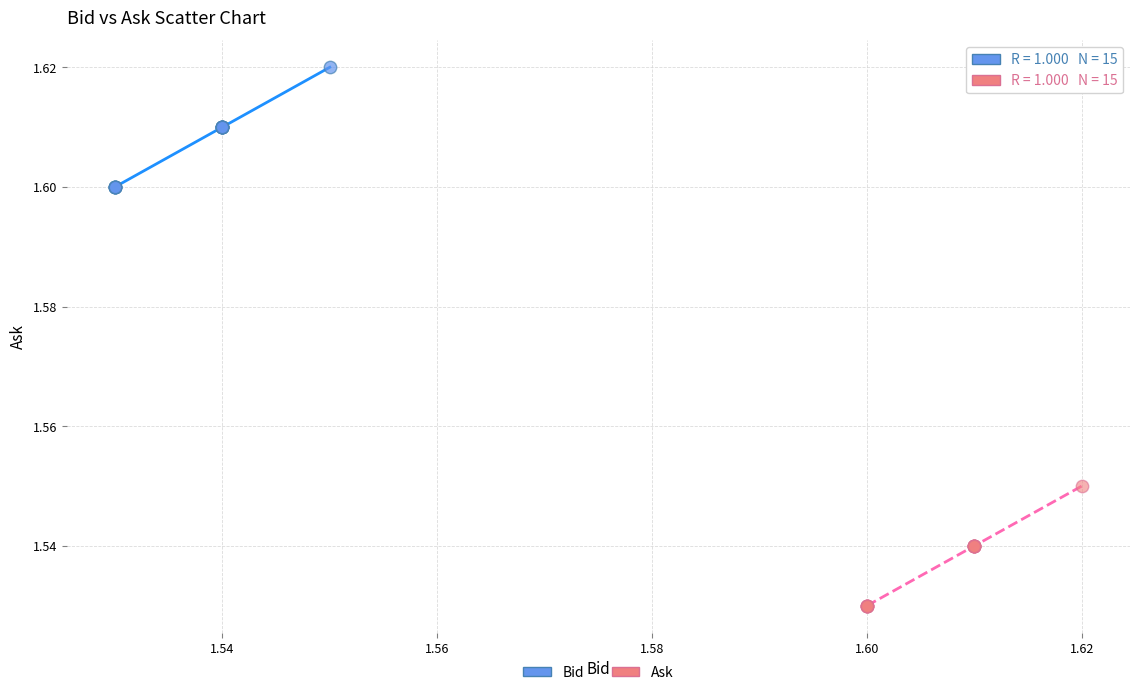

Which series reaches the maximum Y coordinate?

Bid